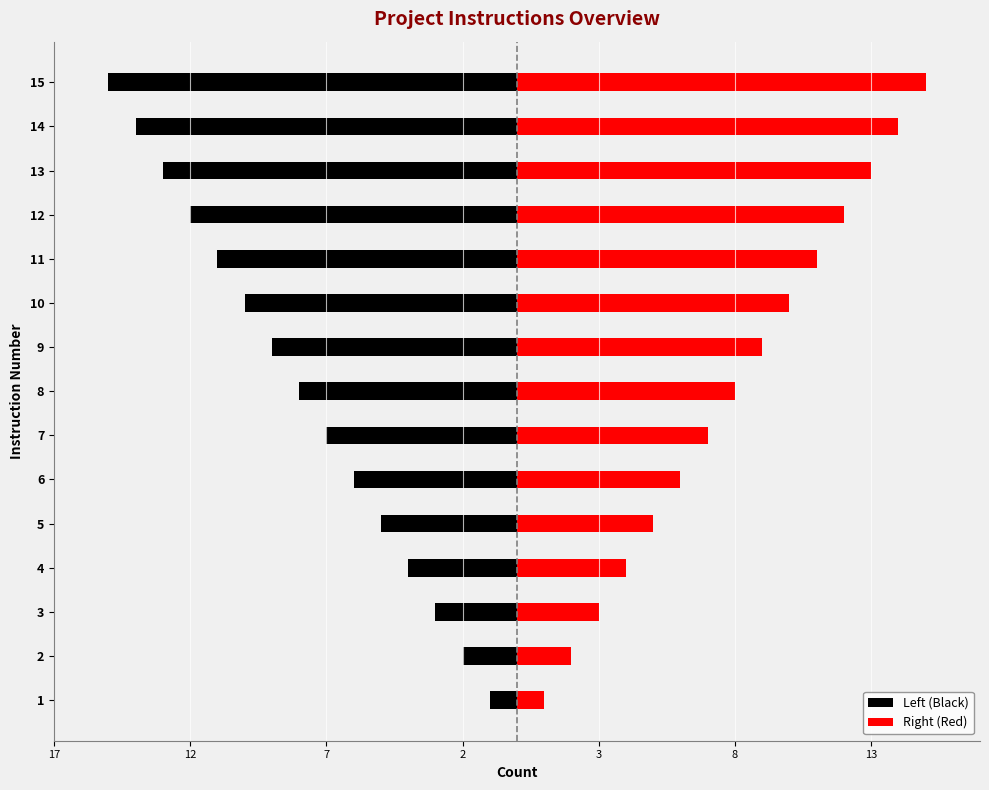

What is the sum of all Right (Red) values?

120